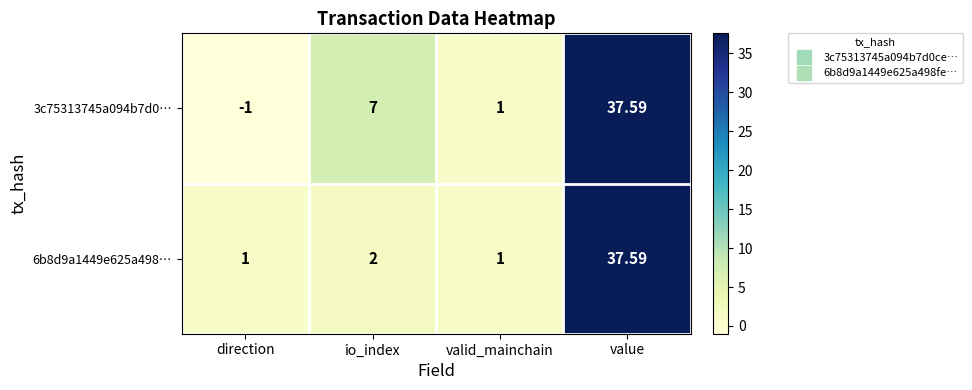

Which series has the largest total across all categories?

3c75313745a094b7d0…